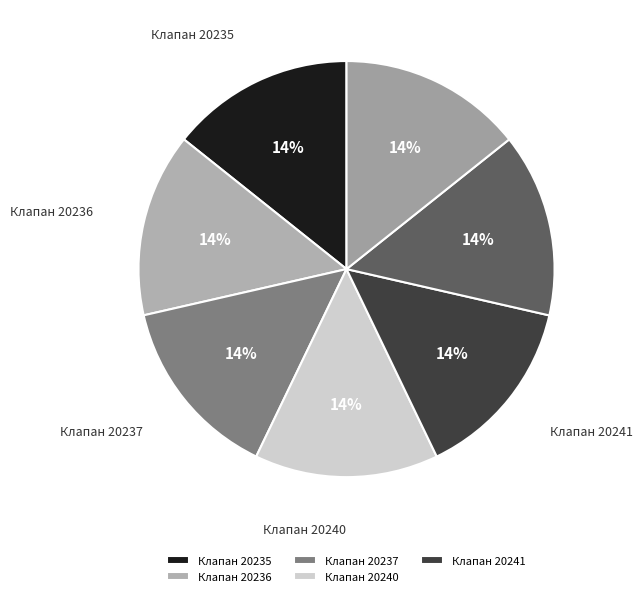

How many slices are in this pie chart?

7